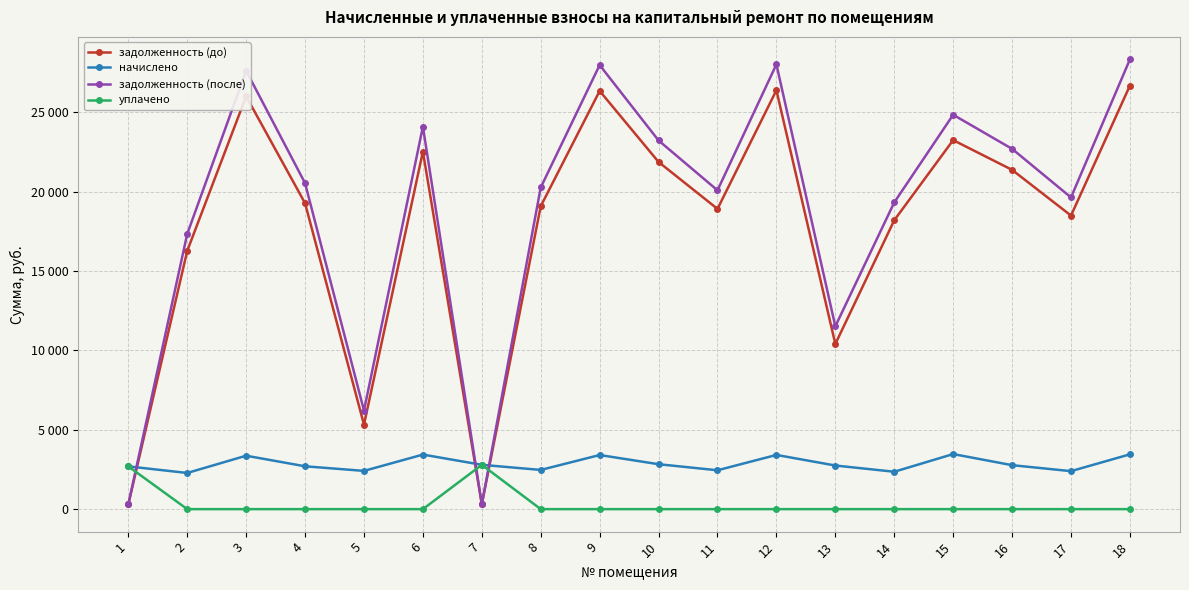

Is this an area chart (filled region under the line)?

No